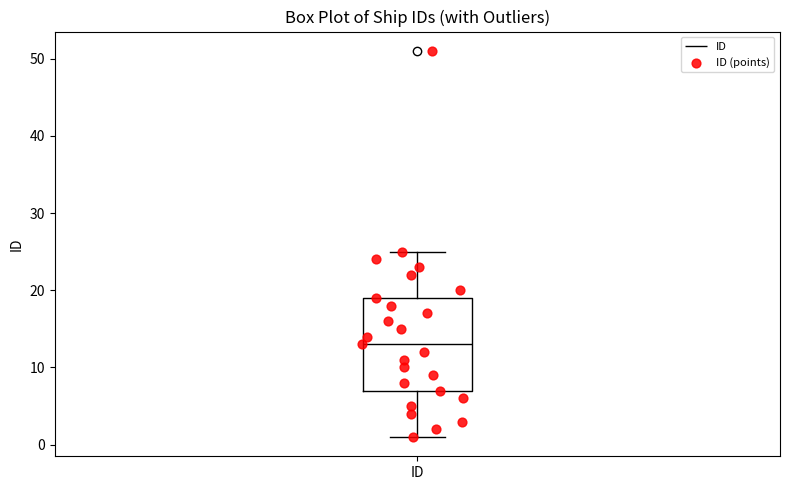

Transcribe this box plot: give where the median line is, the range the box spans, and where the two whiskers end, as read against the y-axis. The values are not printed on the chart, so give them approximately, as read against the axis.

median 13, box 7 to 19, whiskers 1 to 25